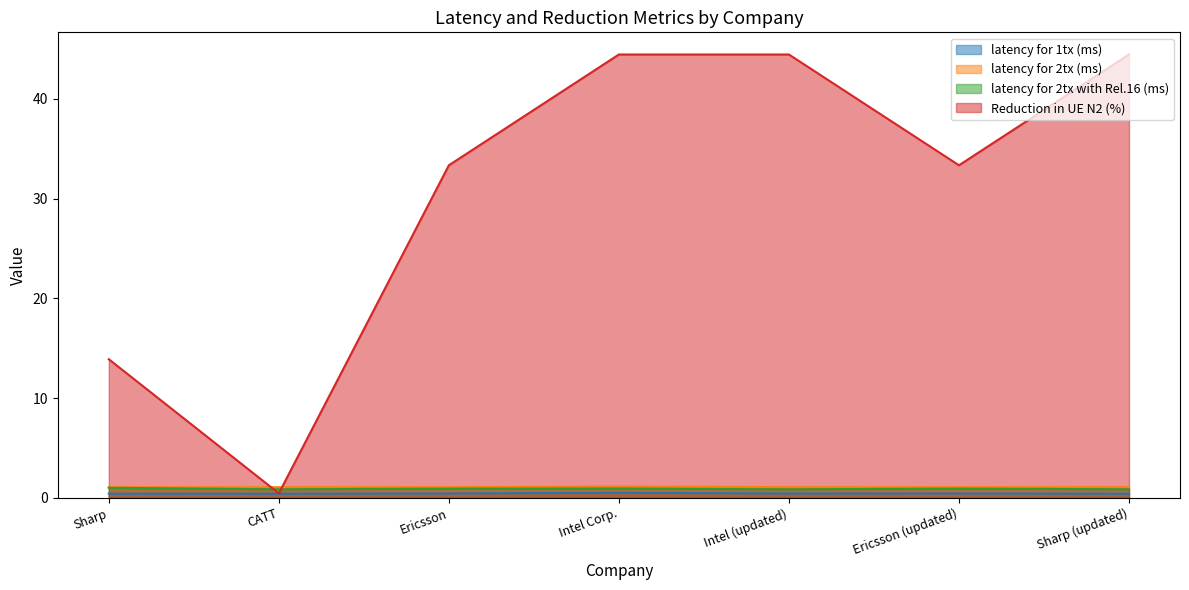

Does the chart display data point markers on the line(s)?

No